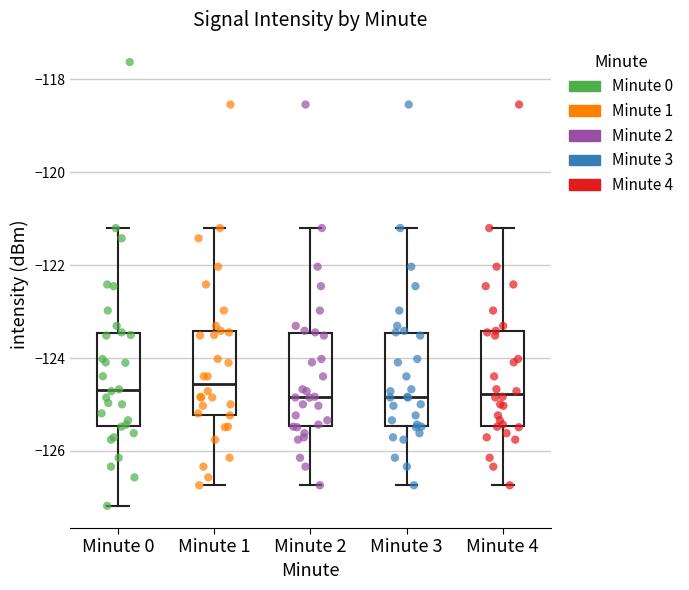

Reading left to right, read every box against the y-axis: the position of its median line, the range the box covers, and the ends of its whiskers. The values are not printed on the chart, so give them approximately, as read against the axis.

Minute 0: median -124.6, box -125.4 to -123.4, whiskers -127.2 to -121.2
Minute 1: median -124.6, box -125.2 to -123.4, whiskers -126.8 to -121.2
Minute 2: median -124.8, box -125.4 to -123.4, whiskers -126.8 to -121.2
Minute 3: median -124.8, box -125.4 to -123.4, whiskers -126.8 to -121.2
Minute 4: median -124.8, box -125.4 to -123.4, whiskers -126.8 to -121.2